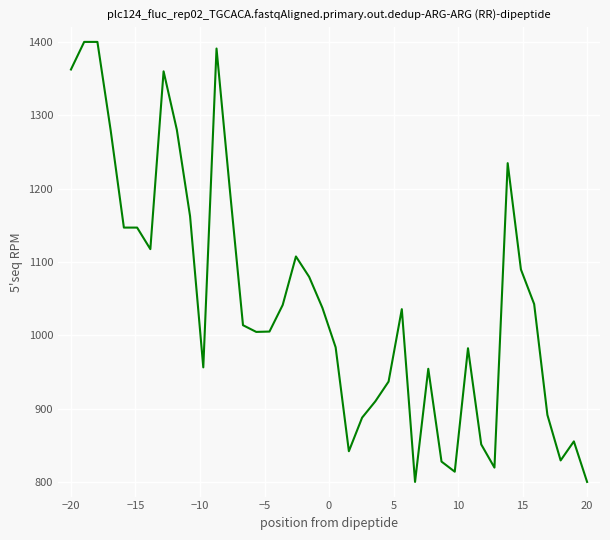

What is the maximum value shown in the chart?

1400.0